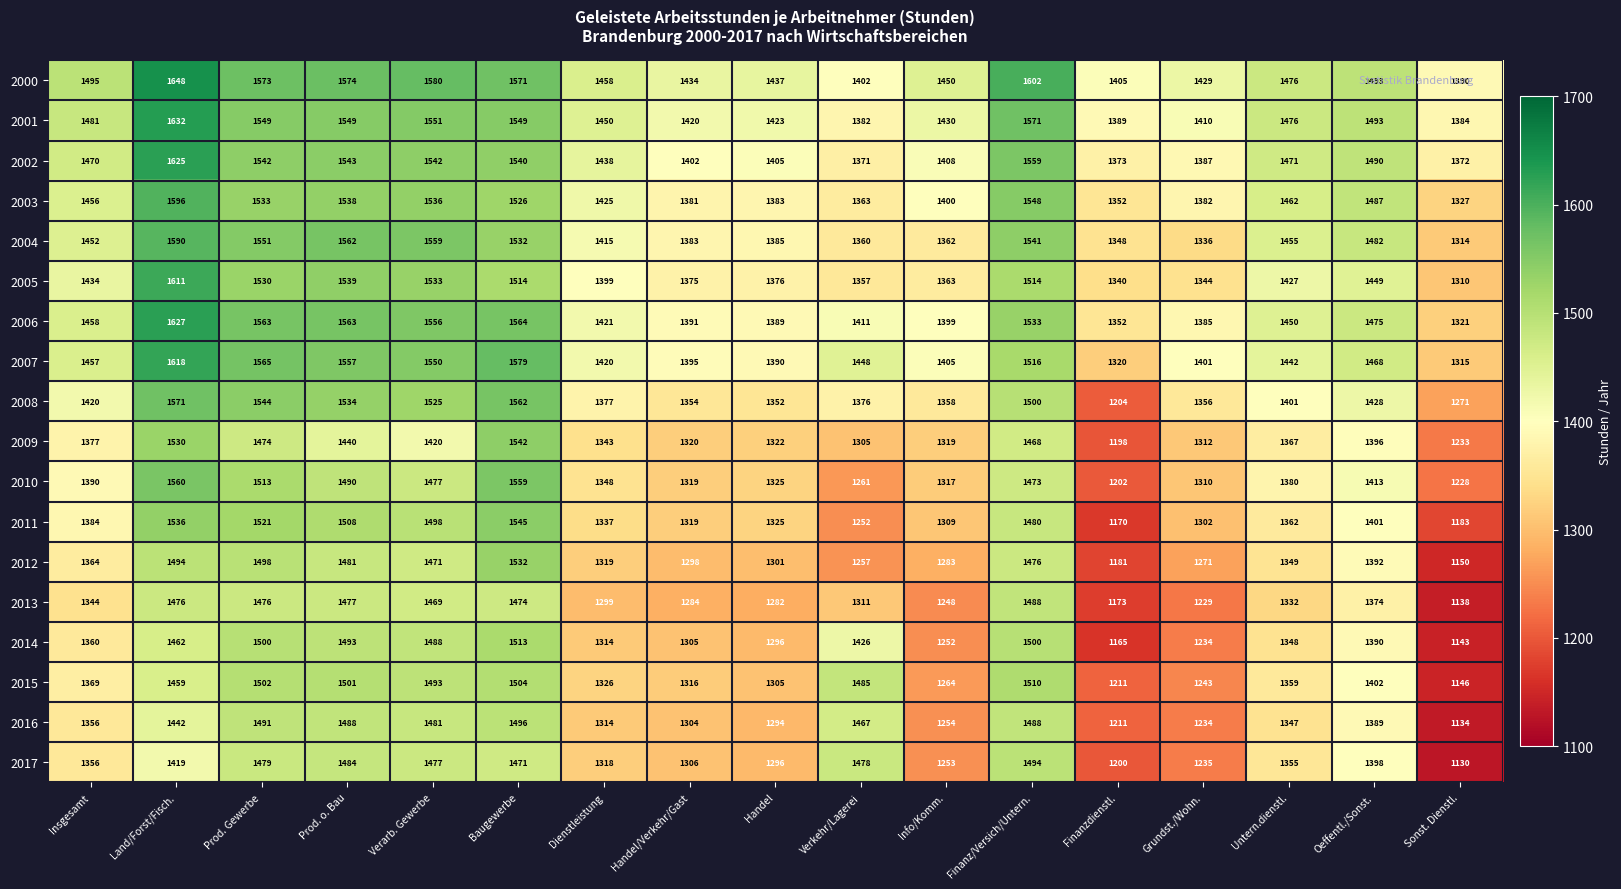

What is the minimum value shown in the chart?

1130